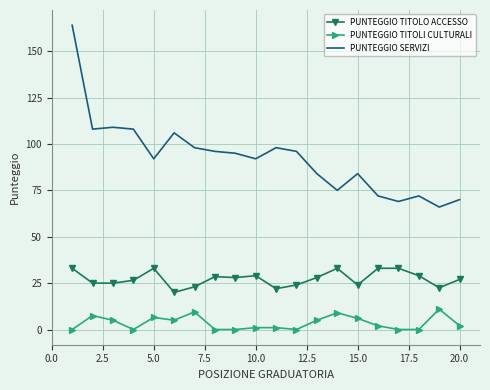

What is the sum of all PUNTEGGIO SERVIZI values?

1854.0